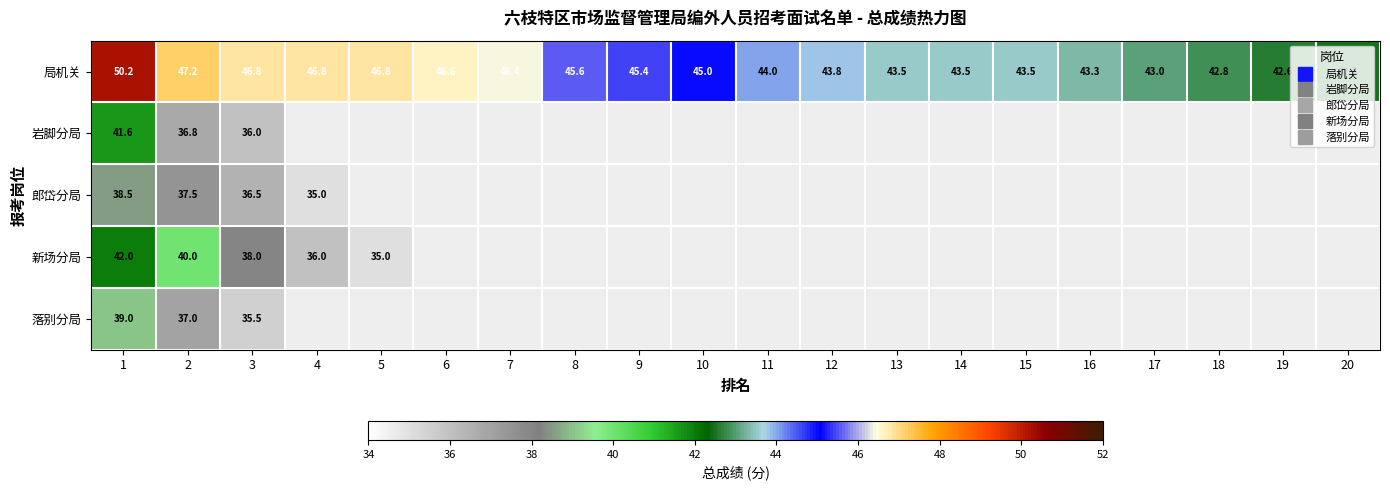

At which label does 落别分局 reach its peak?

1